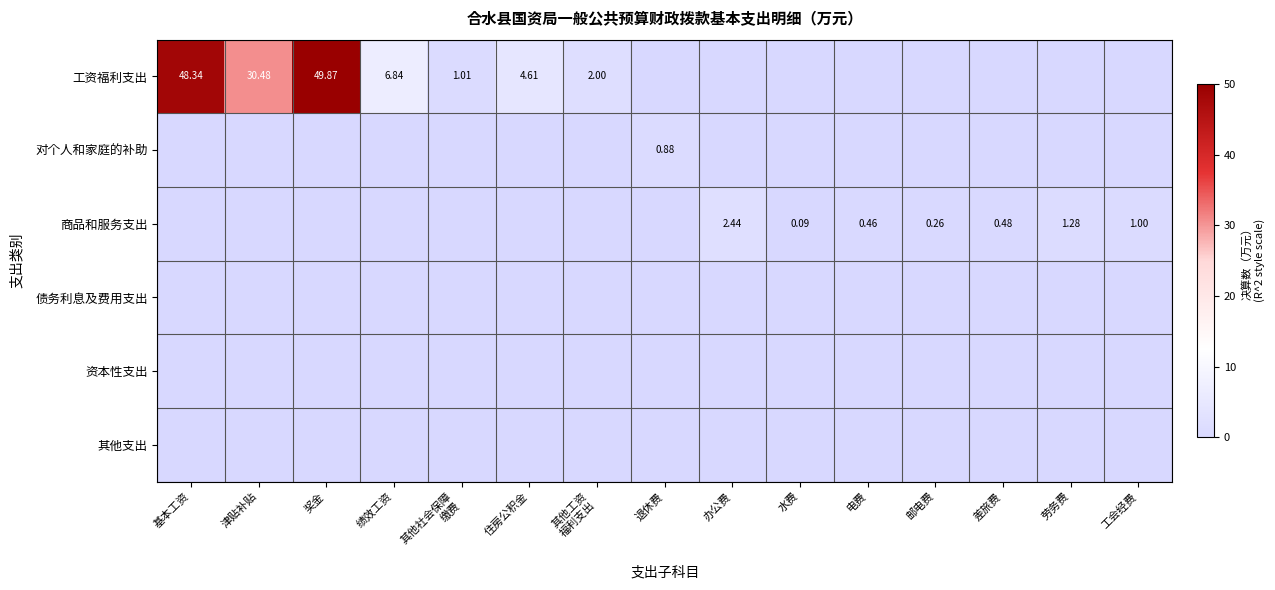

What is the greatest value displayed?

49.9